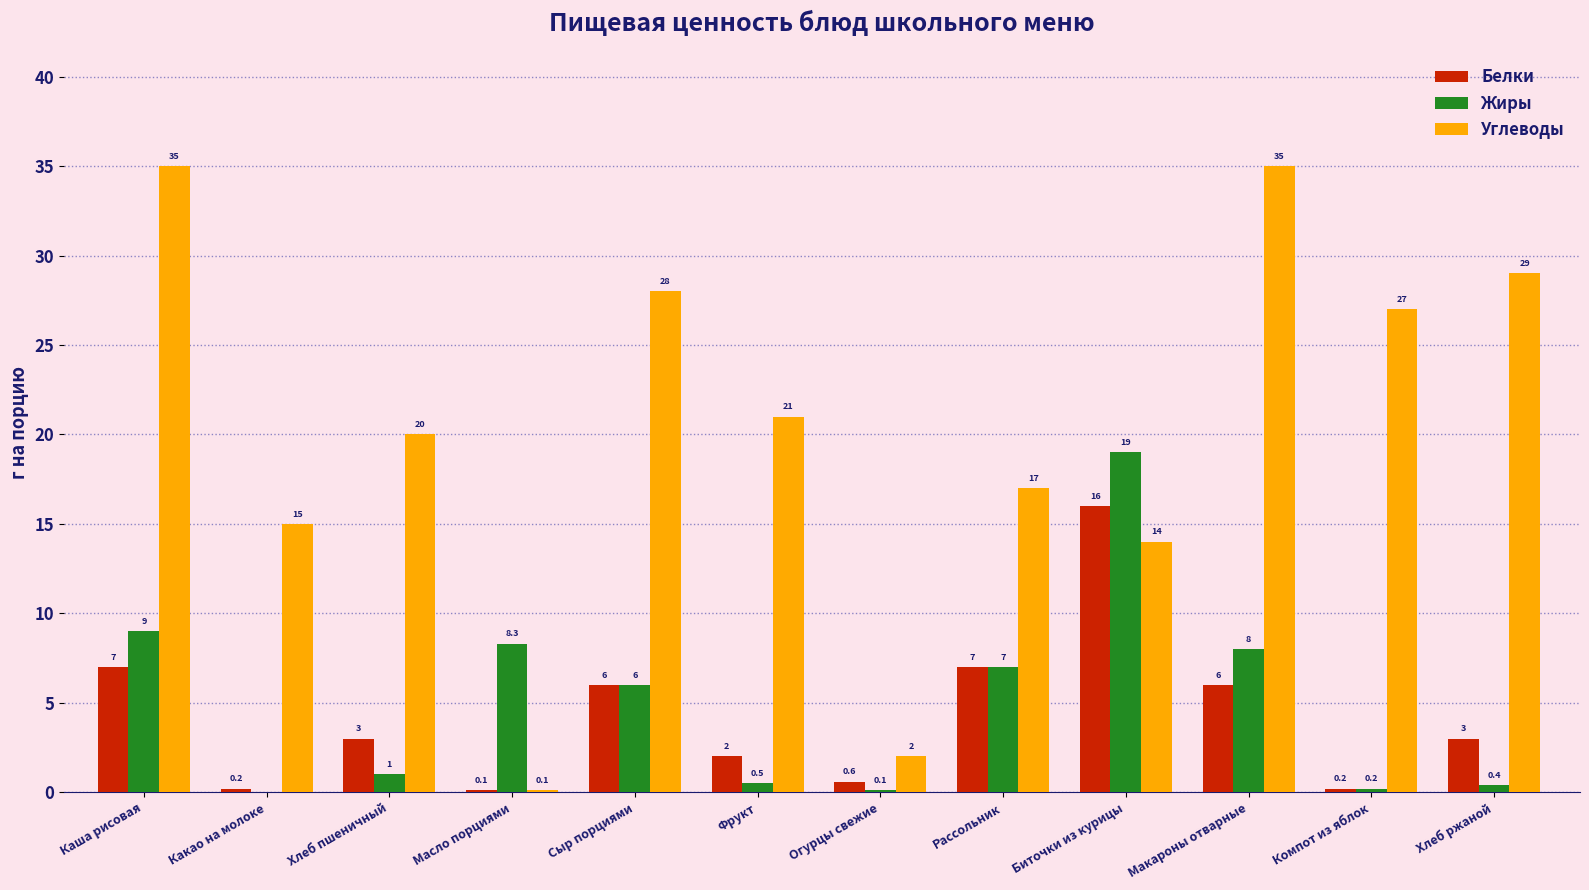

The Углеводы series shows 2.0 at Огурцы свежие. True or false?

True